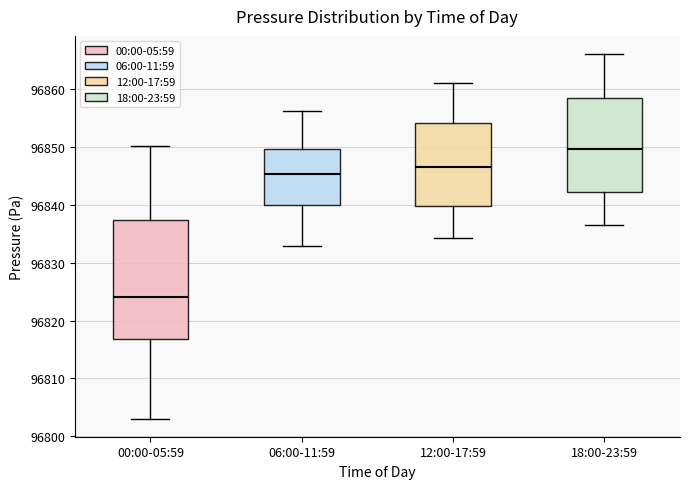

Where is the lower edge of the box for 18:00-23:59 on the y-axis? The values are not printed on the chart, so give them approximately, as read against the axis.

96842